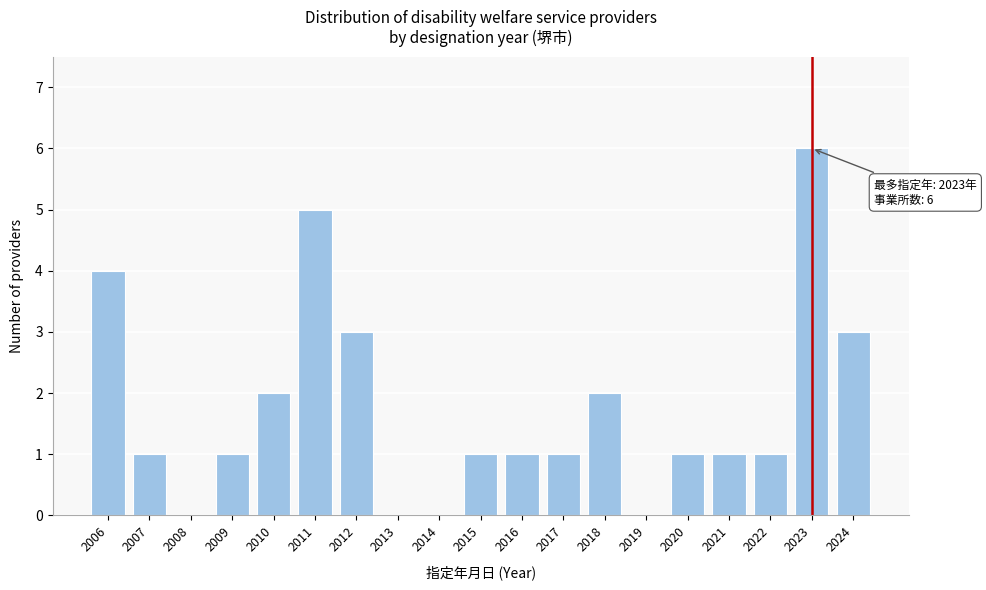

Over which range of the x-axis is the bar tallest?

2022.5 to 2023.5